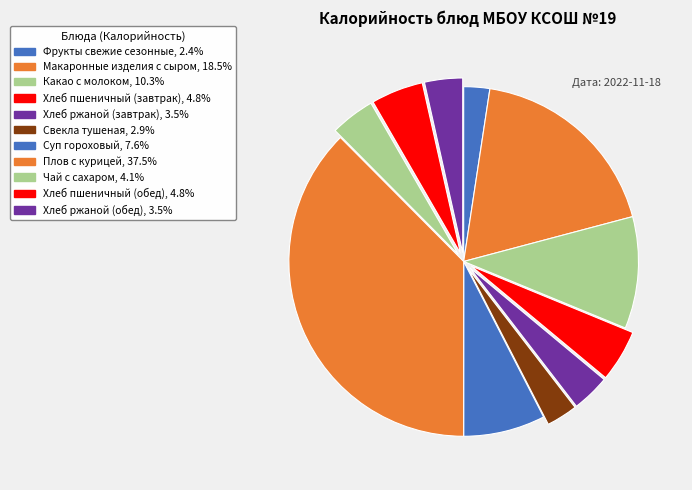

To the nearest percent, what portion does Хлеб пшеничный (обед) represent?

5%